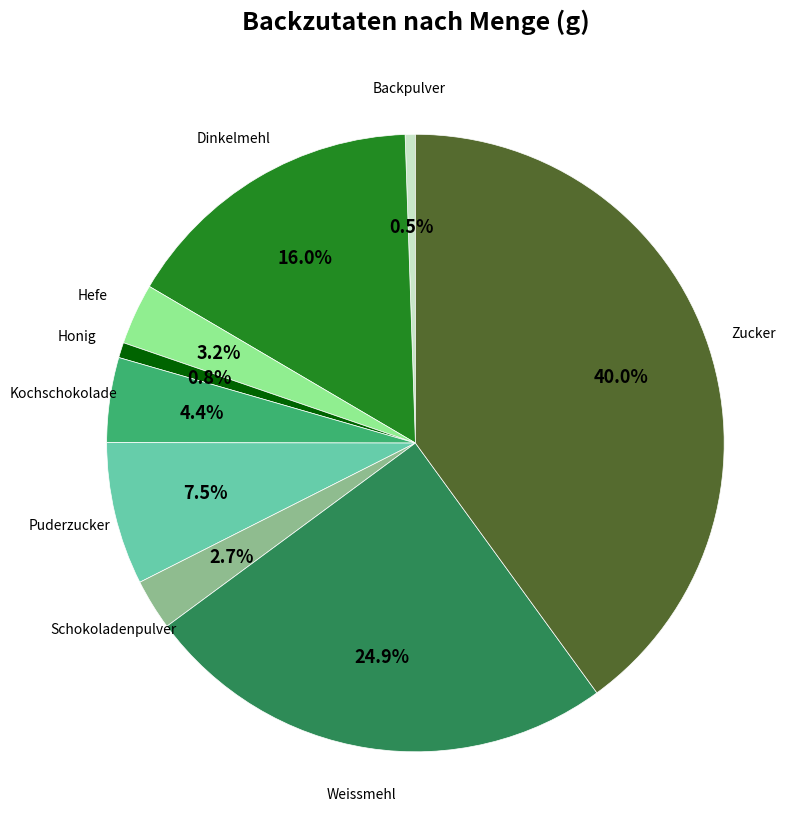

Is there any slice that represents more than half of the pie?

No